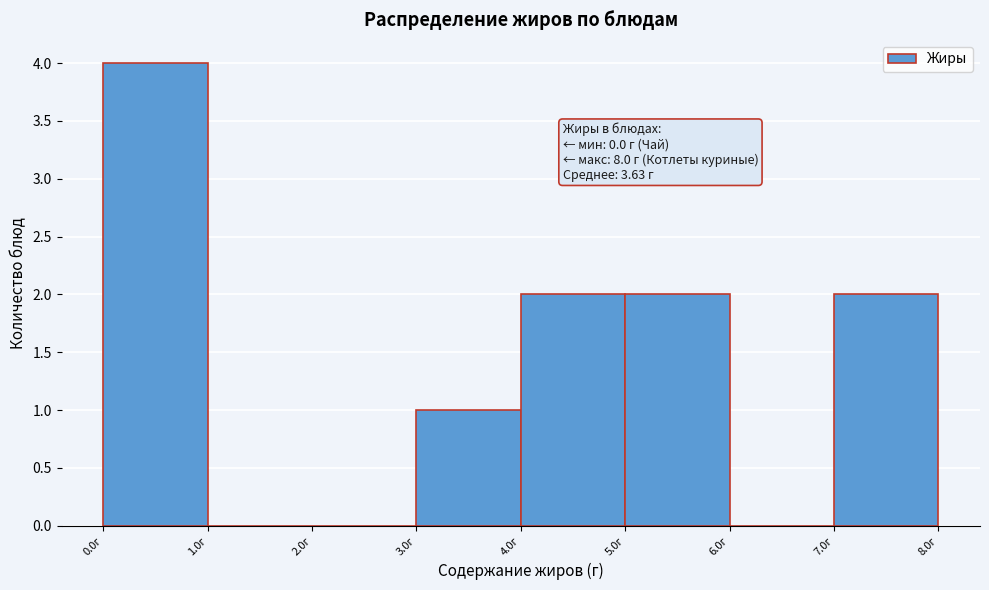

Over which range of the x-axis is the bar tallest?

0 to 1